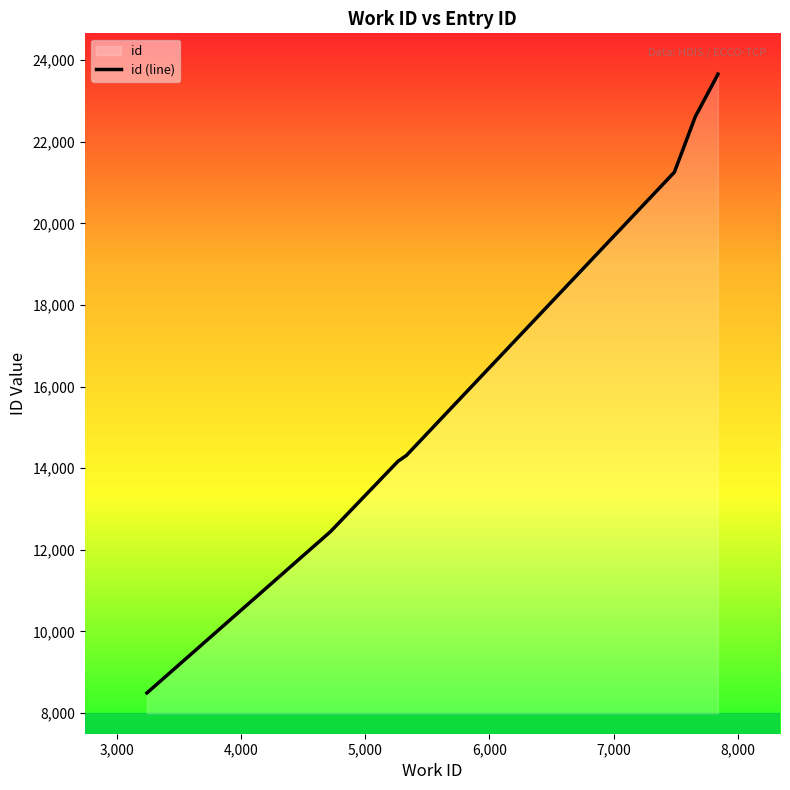

What is the average value?

17739